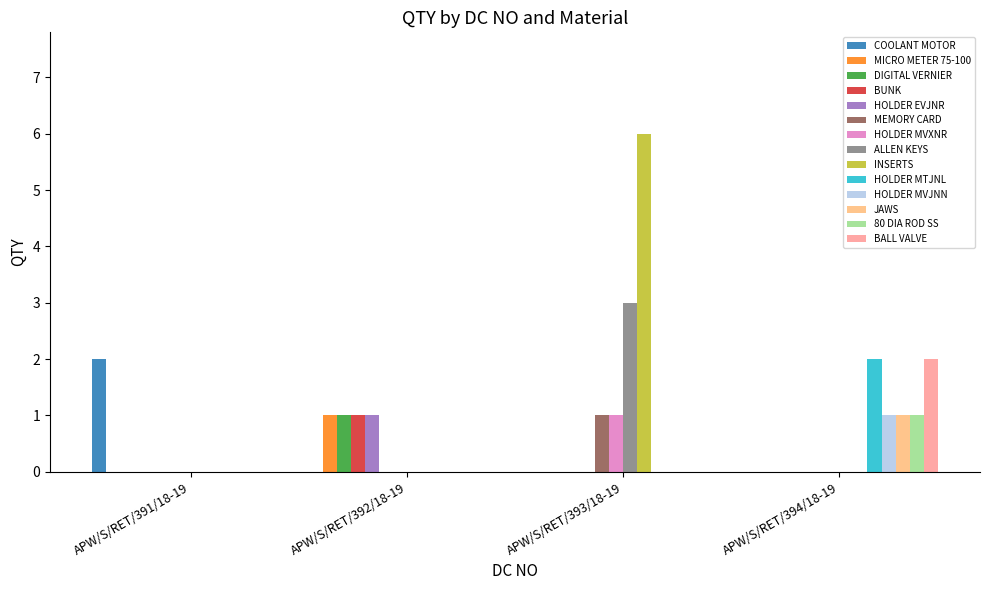

The BALL VALVE series shows 2 at APW/S/RET/394/18-19. True or false?

True